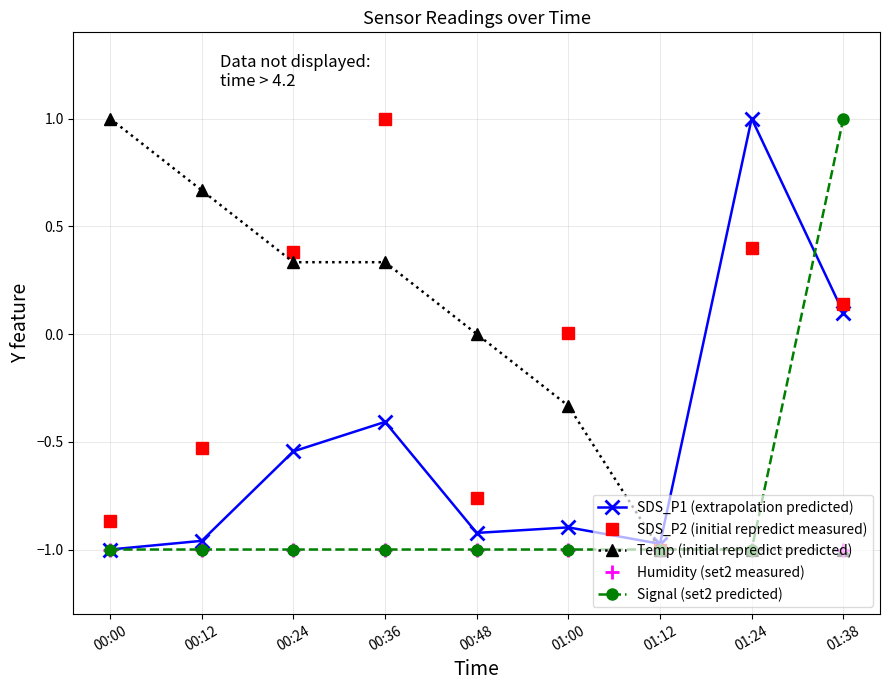

In SDS_P1 (extrapolation predicted), how many points are higher than both neighbors (excluding endpoints)?

3